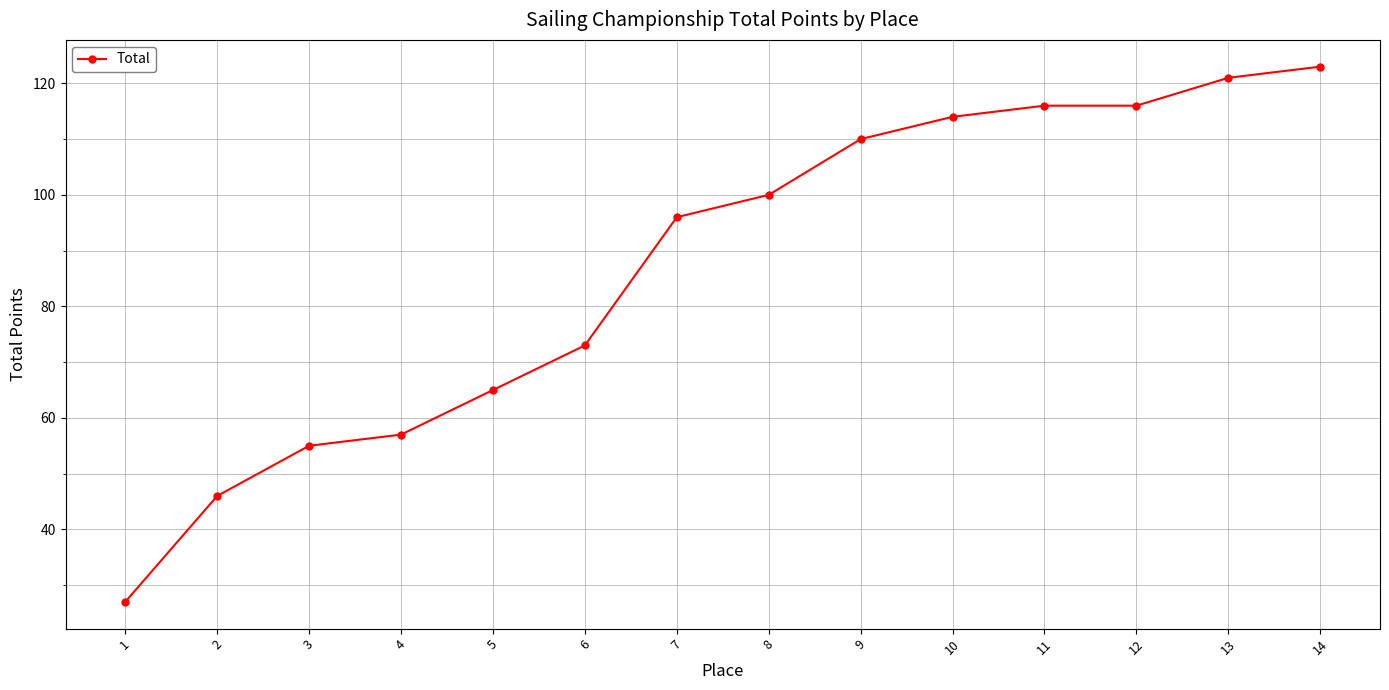

True or false: there are more than 1 points higher than both neighbors.

False